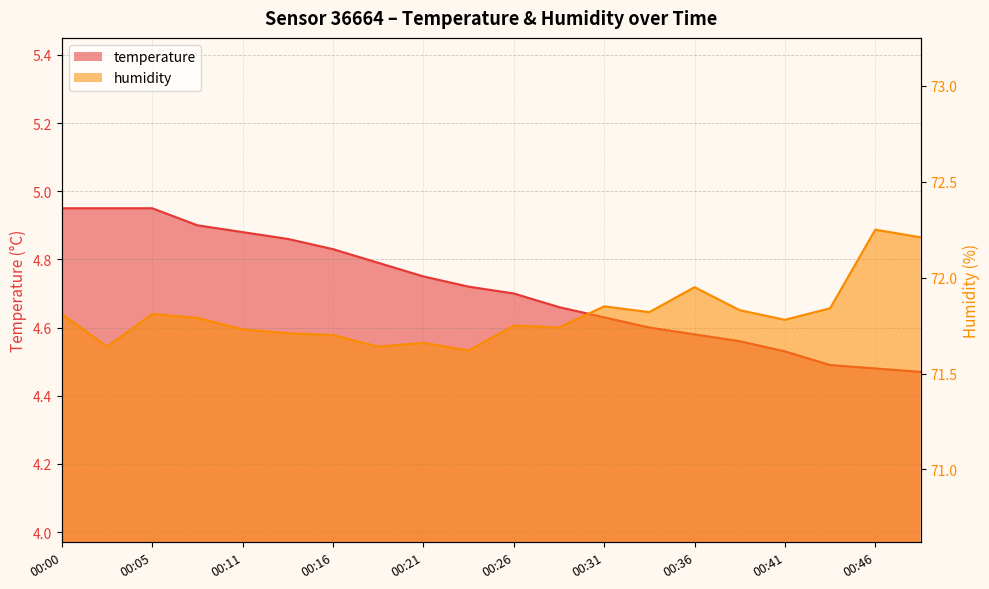

Reading left to right, transcribe all the data shown in this chart.

temperature: 00:00=5.0	00:03=5.0	00:05=5.0	00:08=4.9	00:11=4.9	00:13=4.9	00:16=4.8	00:18=4.8	00:21=4.8	00:23=4.7	00:26=4.7	00:28=4.7	00:31=4.6	00:34=4.6	00:36=4.6	00:39=4.6	00:41=4.5	00:44=4.5	00:46=4.5	00:49=4.5
humidity: 00:00=71.8	00:03=71.6	00:05=71.8	00:08=71.8	00:11=71.7	00:13=71.7	00:16=71.7	00:18=71.6	00:21=71.7	00:23=71.6	00:26=71.8	00:28=71.7	00:31=71.8	00:34=71.8	00:36=72.0	00:39=71.8	00:41=71.8	00:44=71.8	00:46=72.2	00:49=72.2